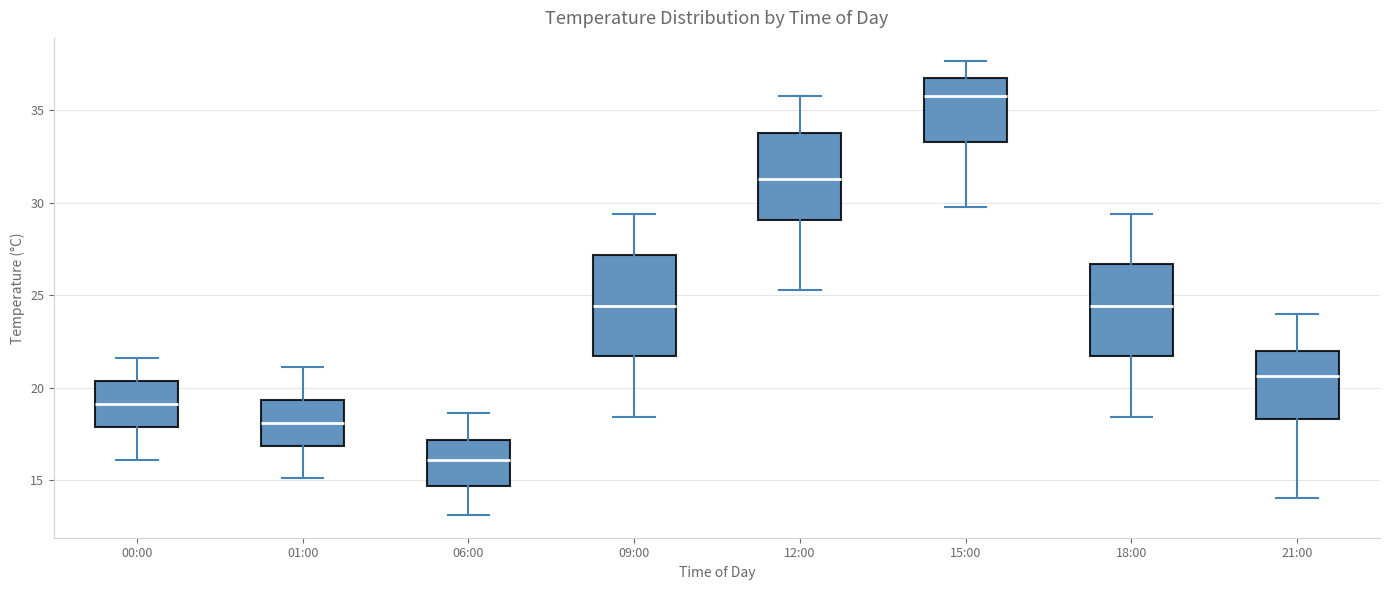

Where does the lower whisker of the box for 12:00 end on the y-axis? The values are not printed on the chart, so give them approximately, as read against the axis.

25.5